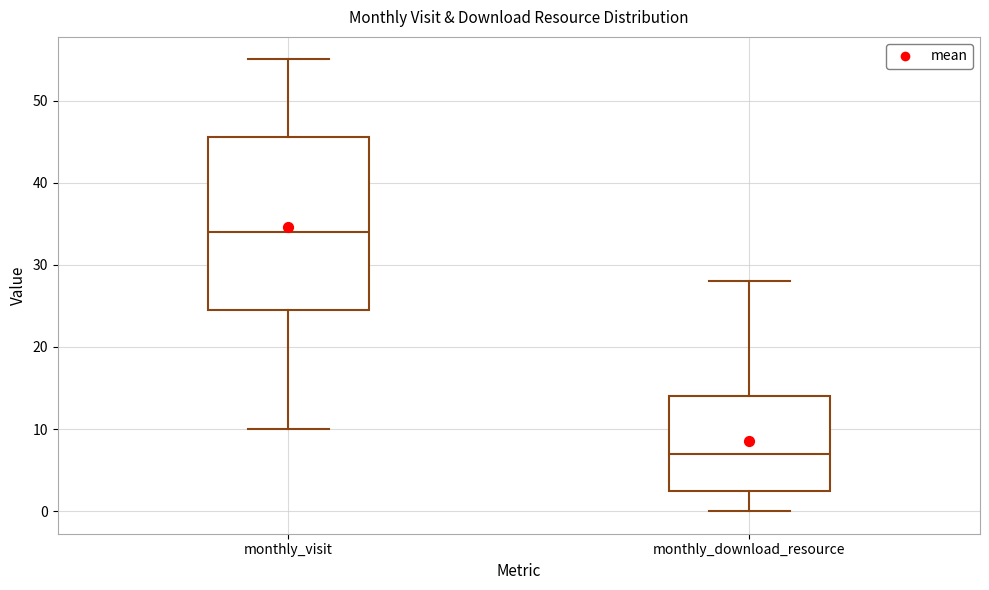

Reading left to right, read every box against the y-axis: the position of its median line, the range the box covers, and the ends of its whiskers. The values are not printed on the chart, so give them approximately, as read against the axis.

monthly_visit: median 34, box 25 to 46, whiskers 10 to 55
monthly_download_resource: median 7, box 3 to 14, whiskers 0 to 28